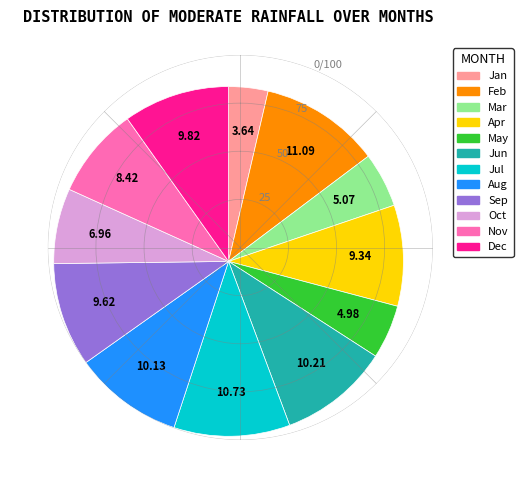

Is Nov the majority of the pie?

No